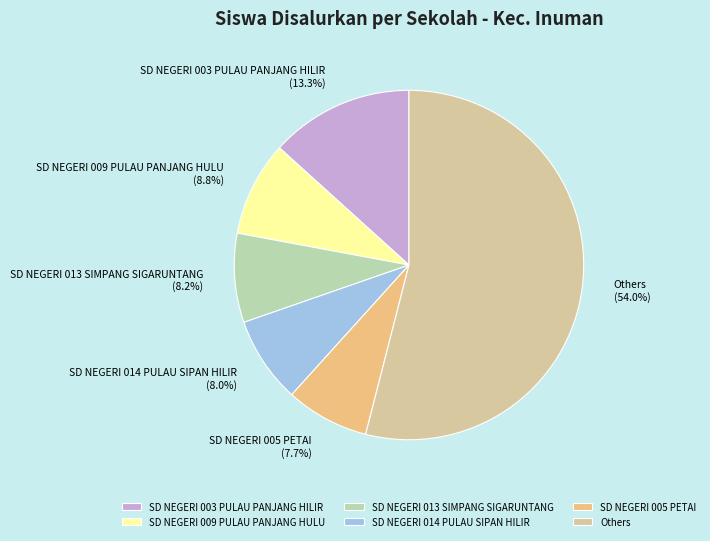

True or false: SD NEGERI 003 PULAU PANJANG HILIR accounts for 23% of the total.

False